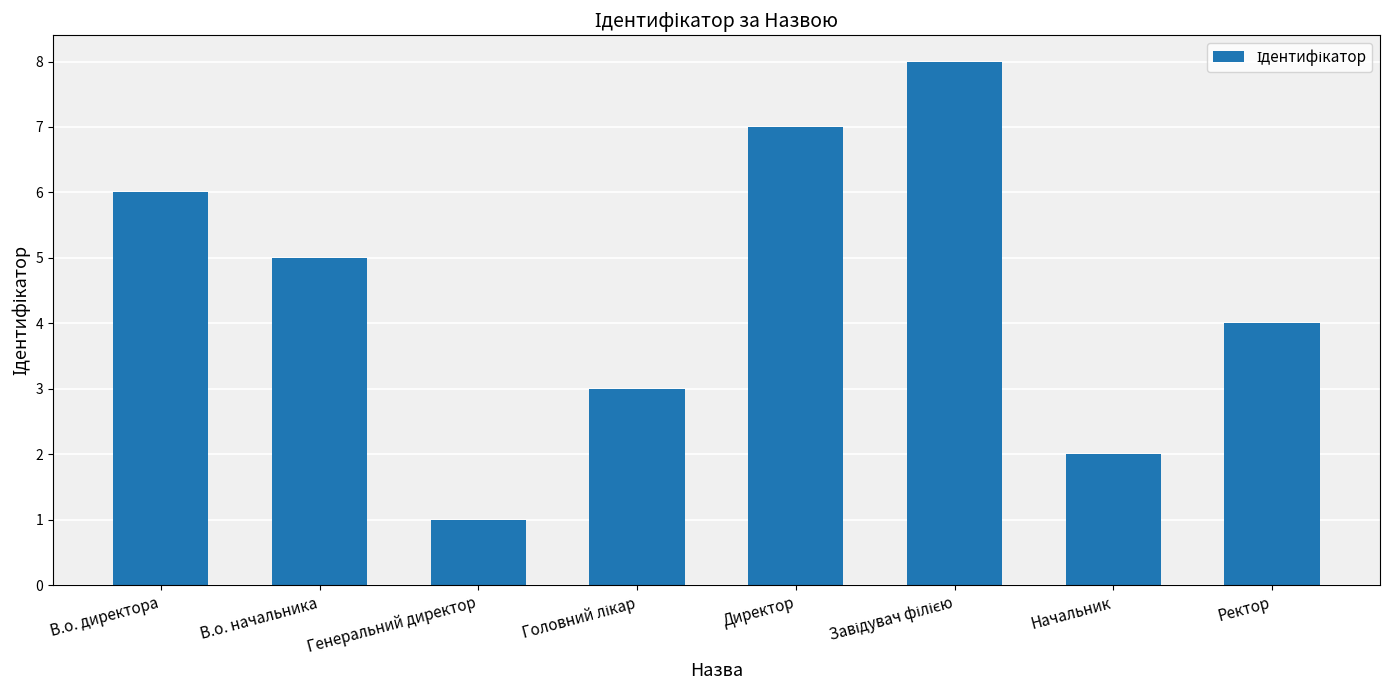

Reading left to right, transcribe all the data shown in this chart.

6	5	1	3	7	8	2	4